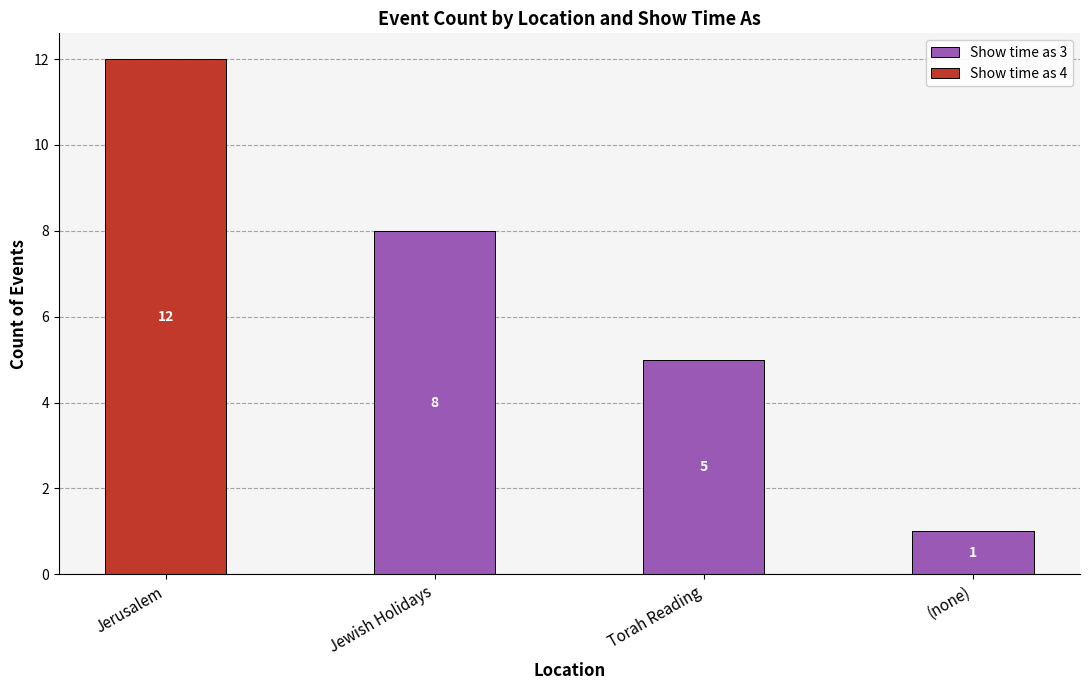

Where is Show time as 3 nearest to the value 4?

Torah Reading